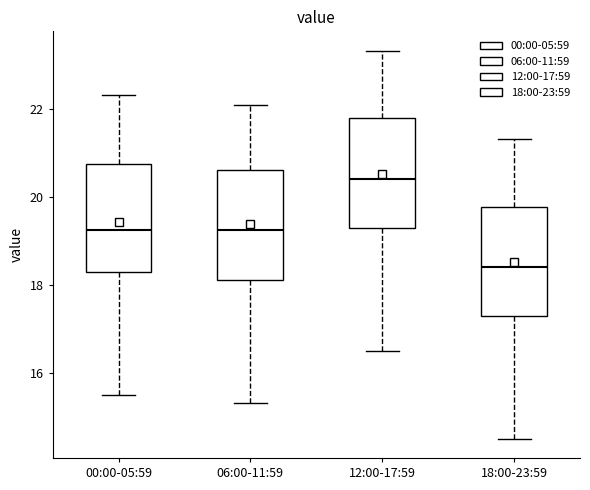

Reading left to right, read every box against the y-axis: the position of its median line, the range the box covers, and the ends of its whiskers. The values are not printed on the chart, so give them approximately, as read against the axis.

00:00-05:59: median 19.2, box 18.4 to 20.8, whiskers 15.6 to 22.4
06:00-11:59: median 19.2, box 18.2 to 20.6, whiskers 15.4 to 22.2
12:00-17:59: median 20.4, box 19.4 to 21.8, whiskers 16.6 to 23.4
18:00-23:59: median 18.4, box 17.4 to 19.8, whiskers 14.6 to 21.4